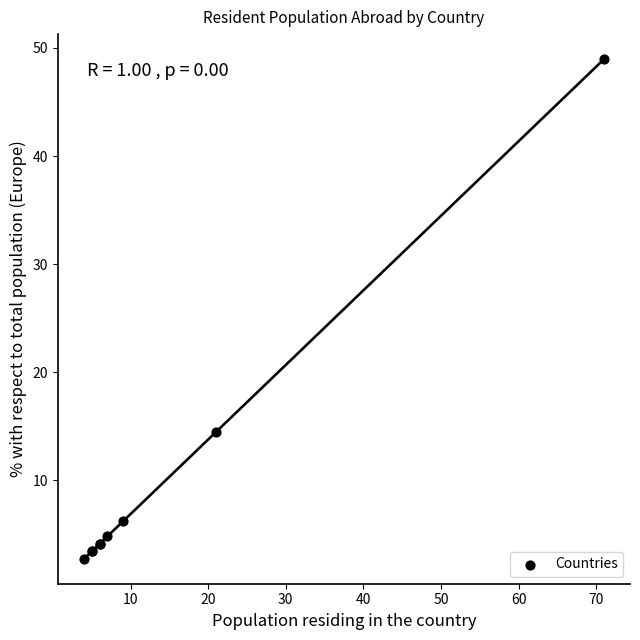

What Y value in the scatter plot is closest to 25?

14.5